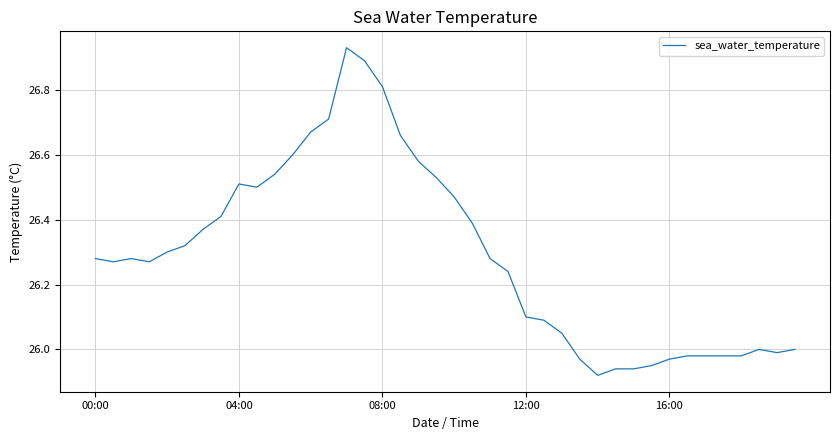

The value at 12:00 is 26.1. True or false?

True